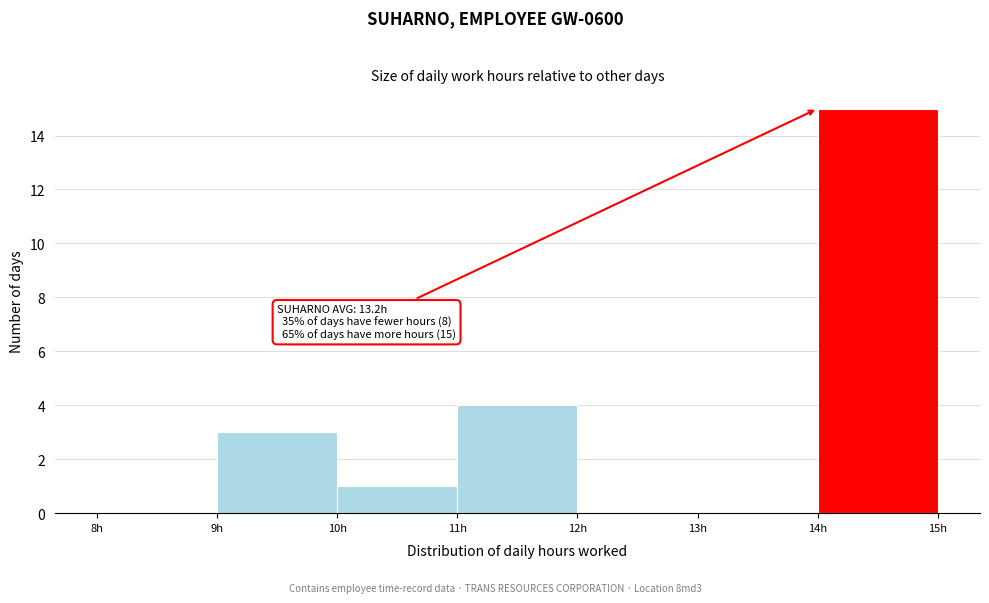

Which range on the x-axis has the tallest bar?

14 to 15